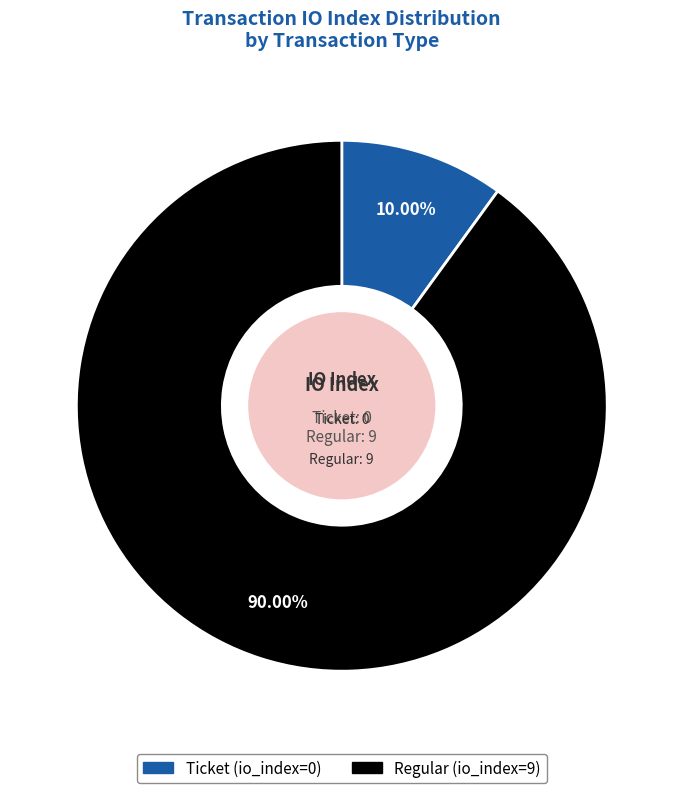

Does any single category account for the majority?

Yes